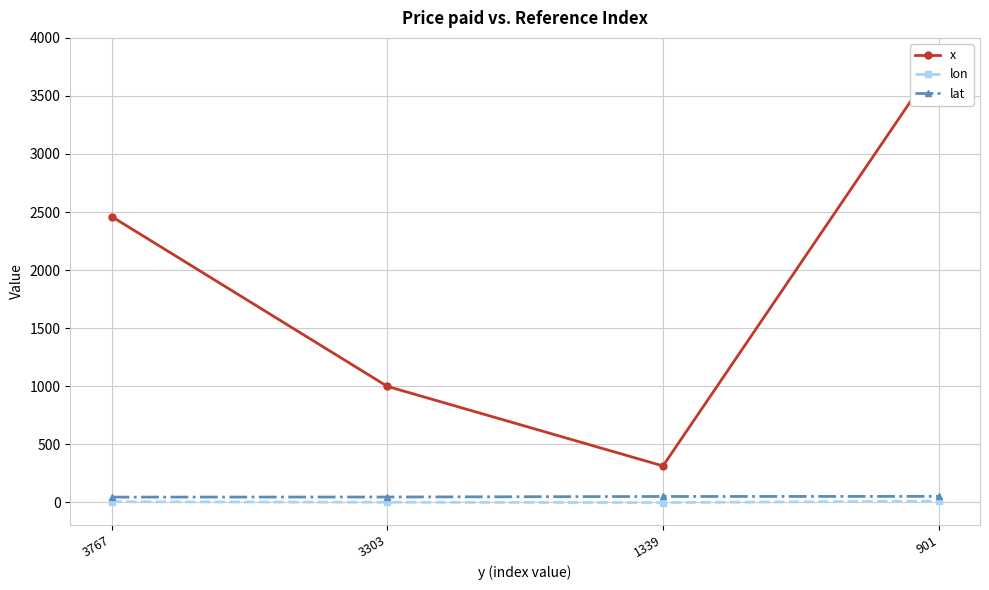

What is the lowest value of the lat series?

42.4